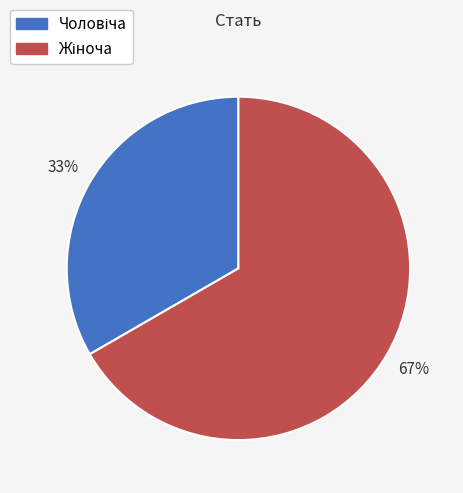

Is there a majority slice in this chart?

Yes